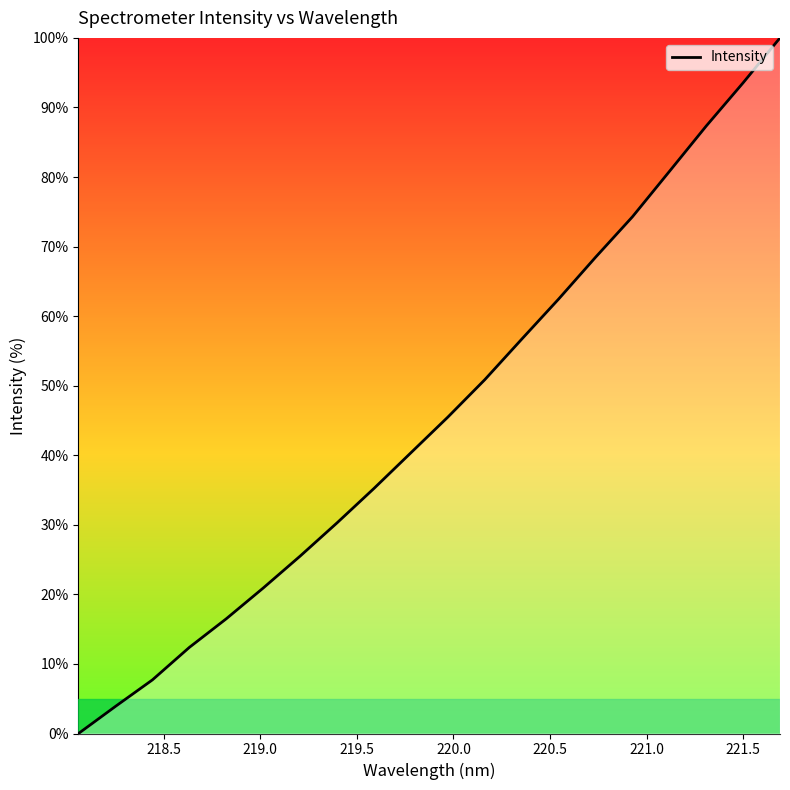

How many lines are shown in the chart?

1